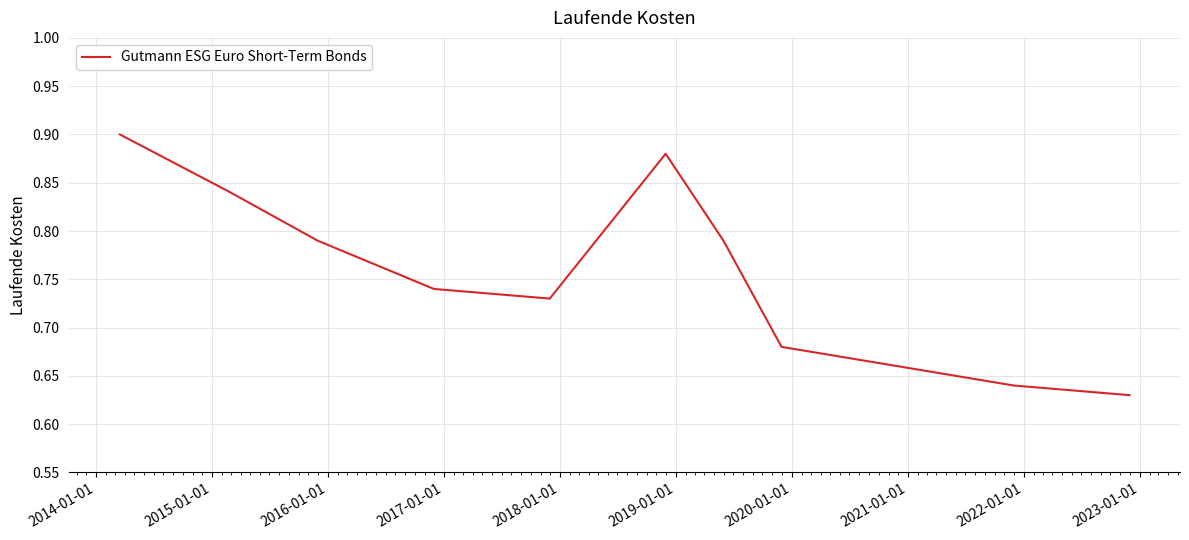

How many distinct data groups are displayed?

1